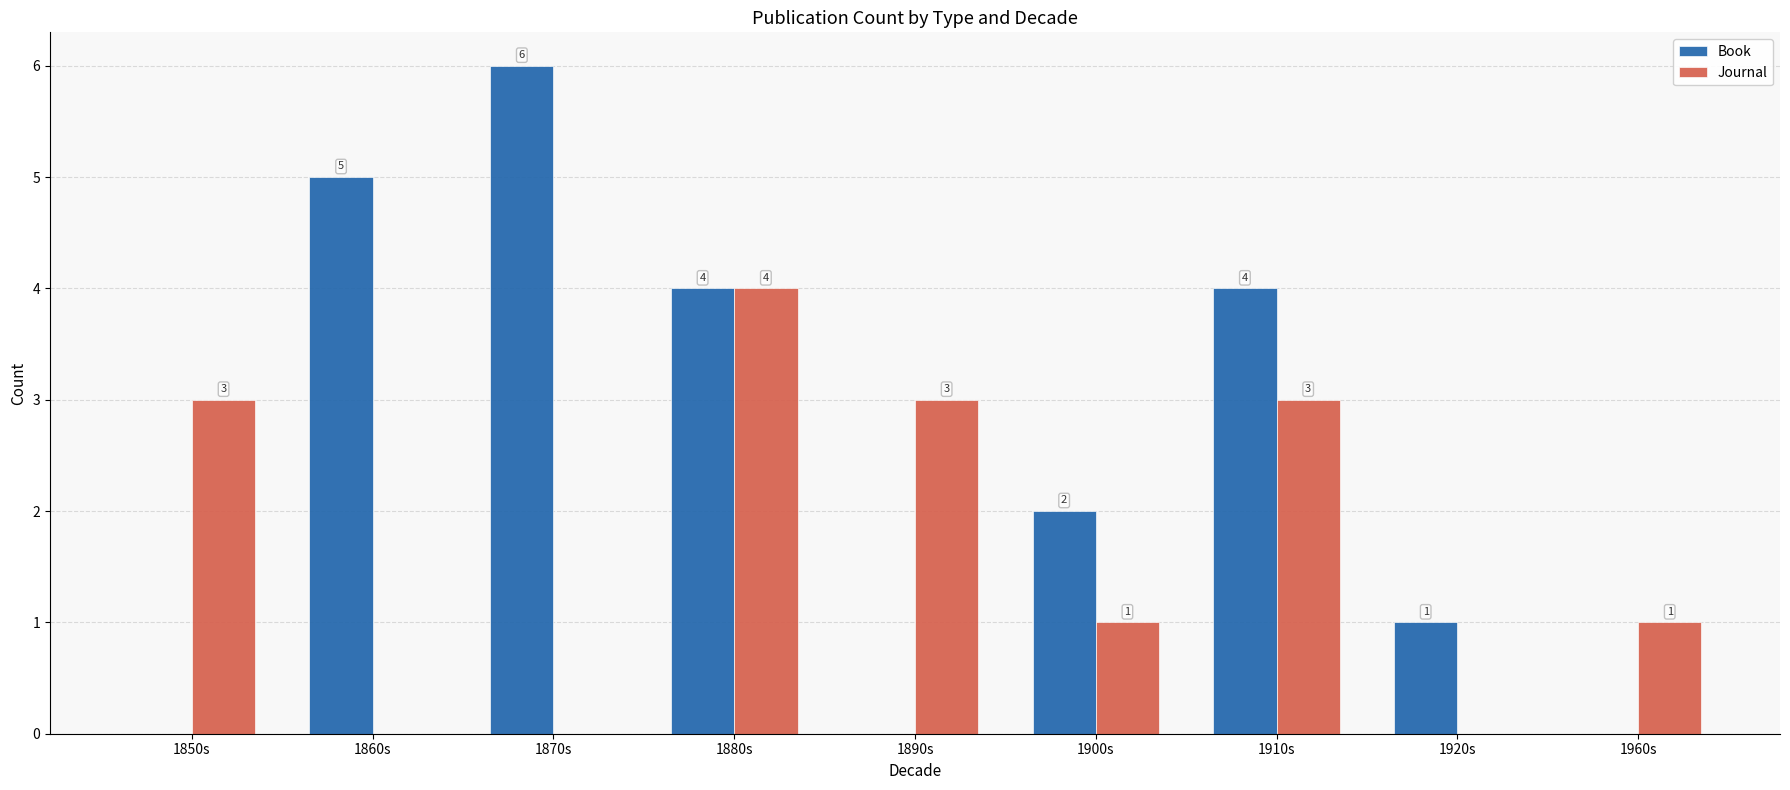

The Book series shows 2 at 1910s. True or false?

False